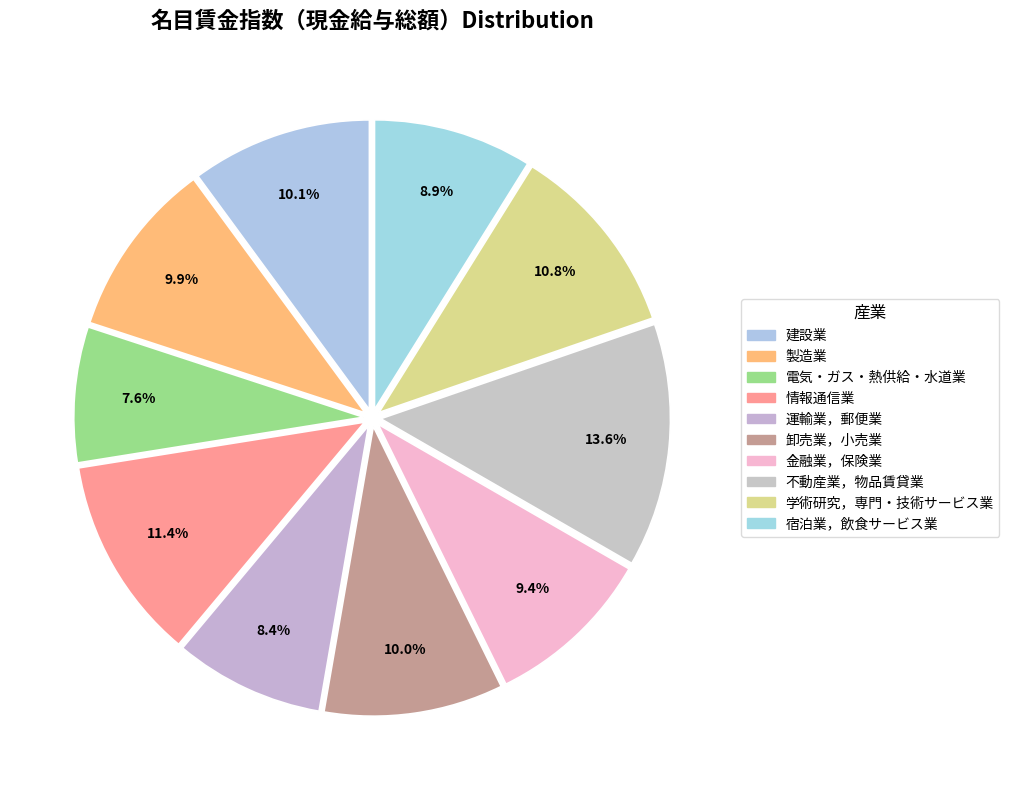

The 不動産業，物品賃貸業 slice represents 14% of the pie. True or false?

True